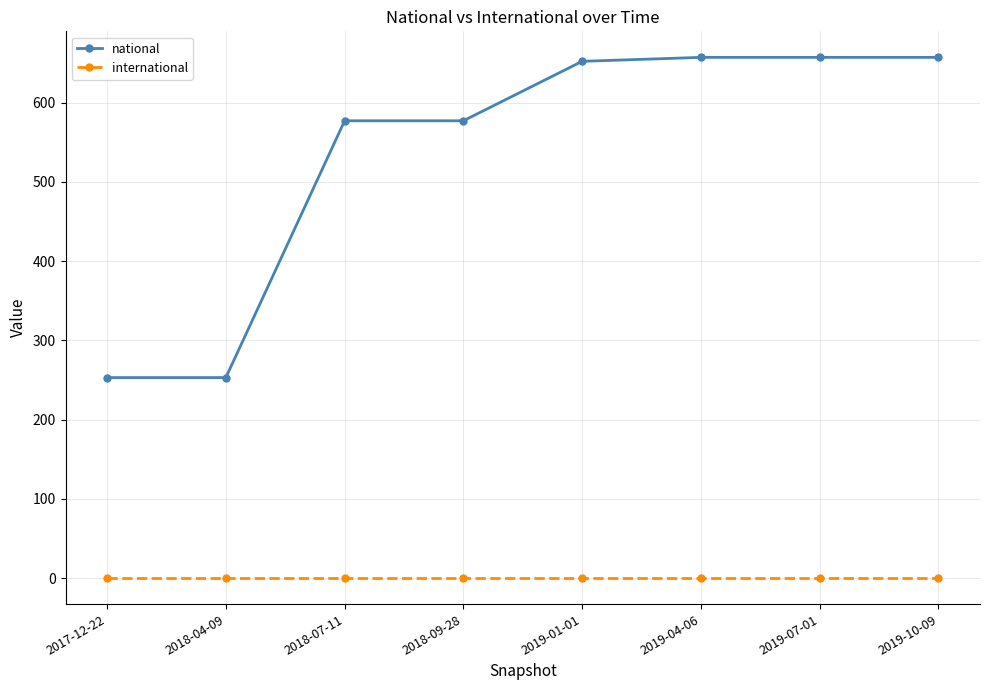

What is the average value of the national series?

535